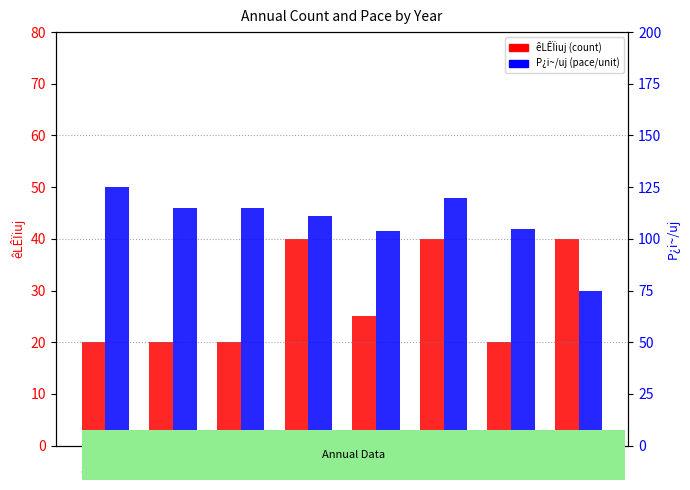

At 2019, list the series in order from largest to smallest.

P¿i~/uj, êLÊÏiuj